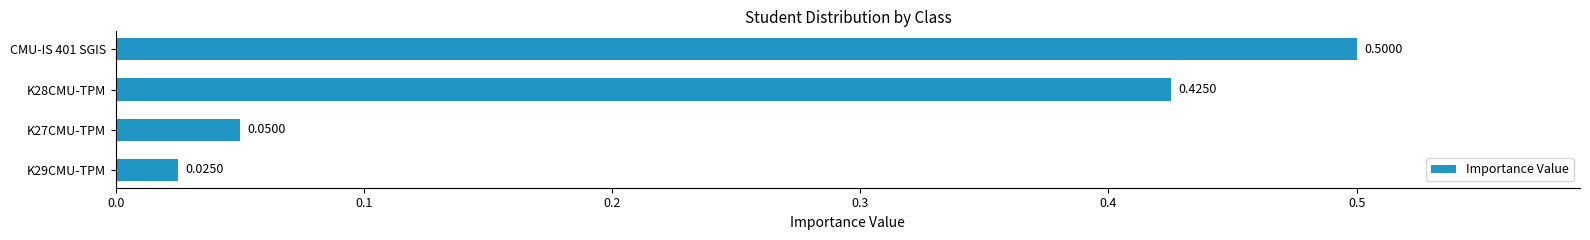

Are the bars grouped side by side (vs. stacked)?

No